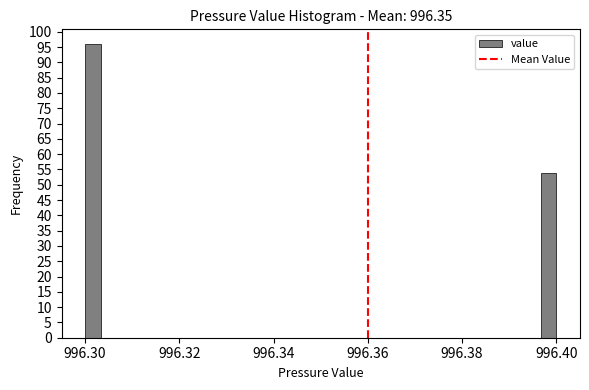

Read against the x-axis, roughly where is the centre of the tallest bar?

996.302